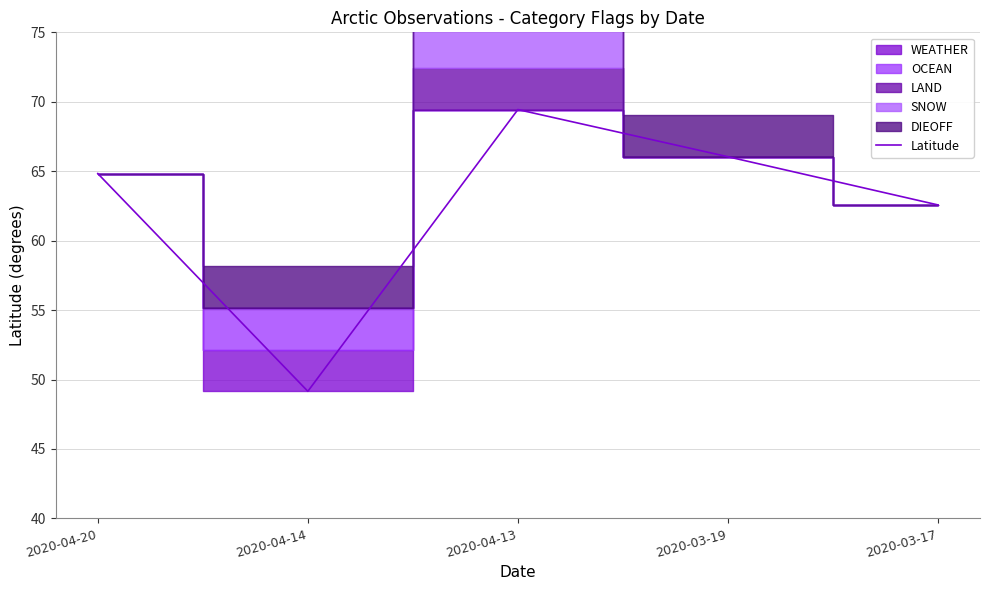

Rank the categories by Latitude value from highest to lowest.

2020-04-13, 2020-03-19, 2020-04-20, 2020-03-17, 2020-04-14